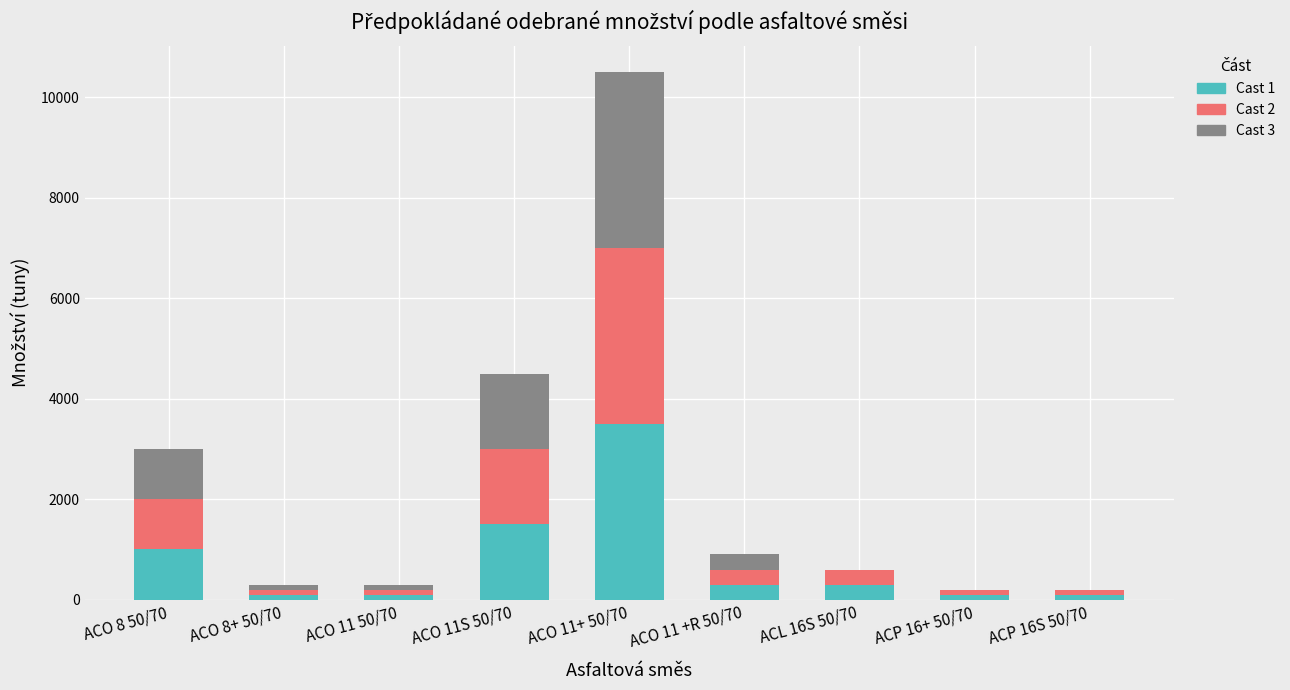

The value of Cast 1 at ACO 8 50/70 is 1451. True or false?

False